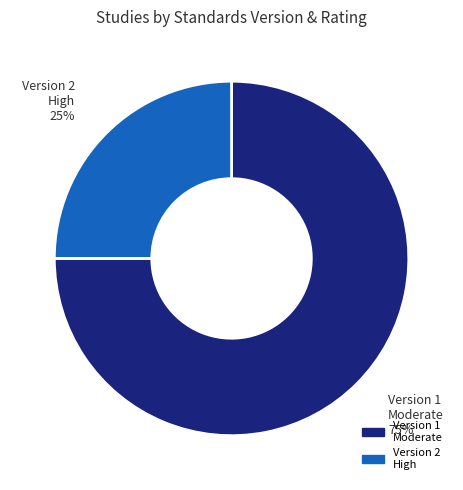

Between Version 2 High 25% and Version 1 Moderate 75%, which is larger?

Version 1 Moderate 75%